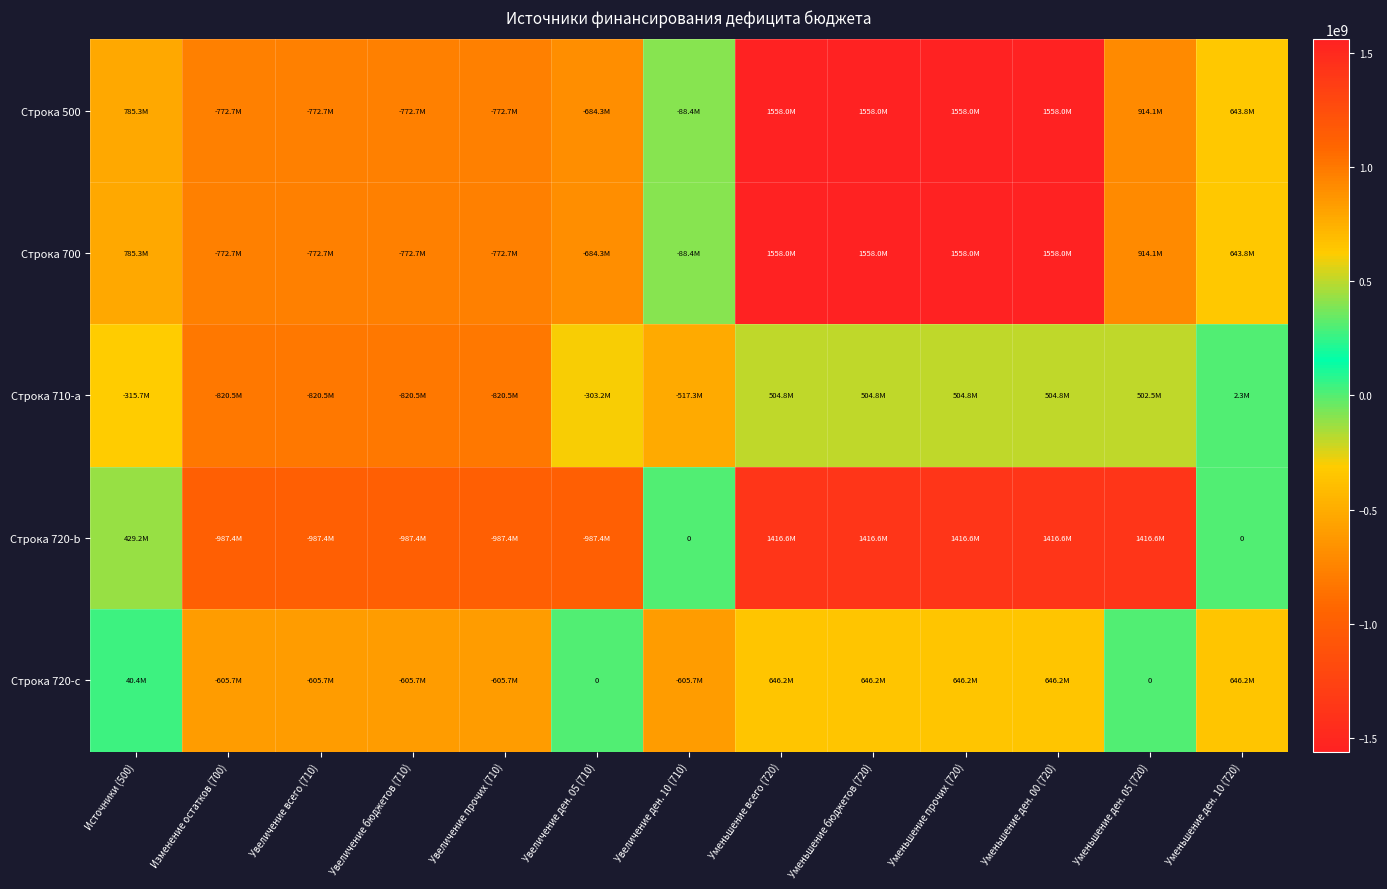

Is it true that Строка 710-a equals 710706456.9 at Уменьшение бюджетов (720)?

False